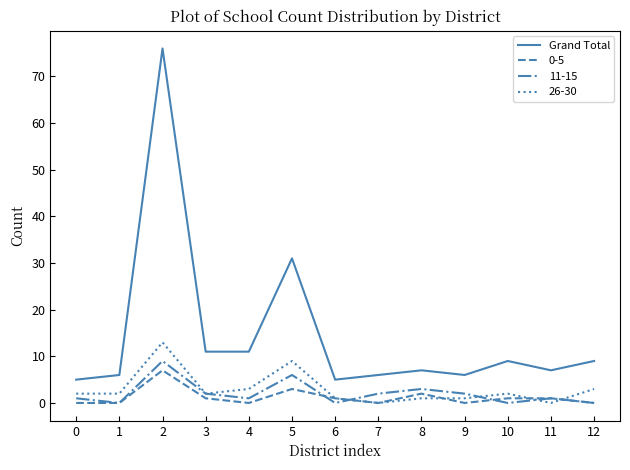

How many lines are shown in the chart?

4